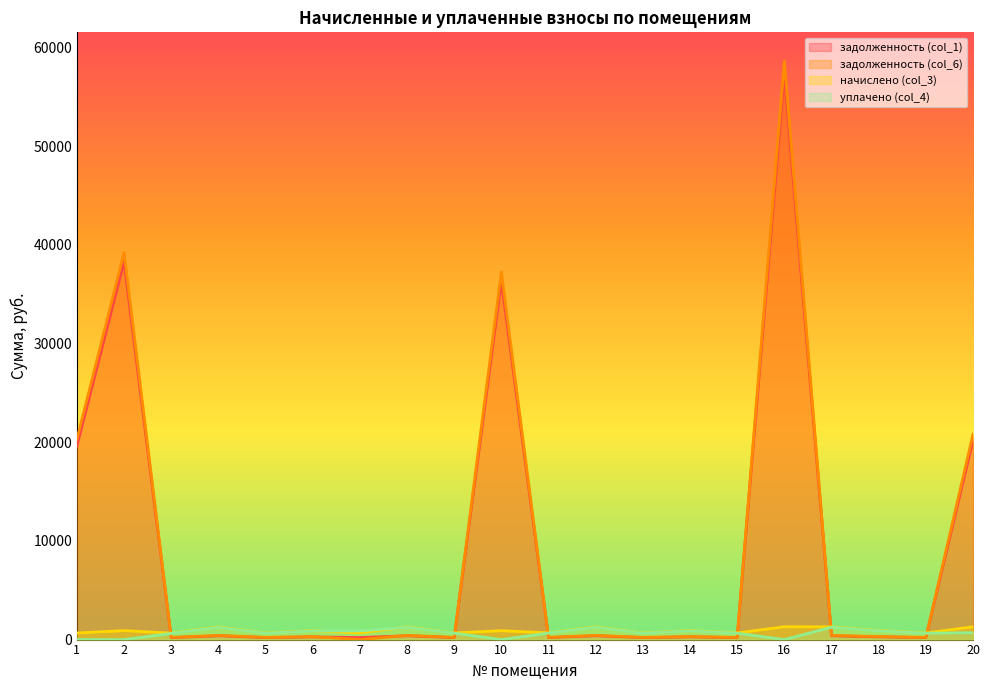

At which category does the chart reach its peak across all series?

16